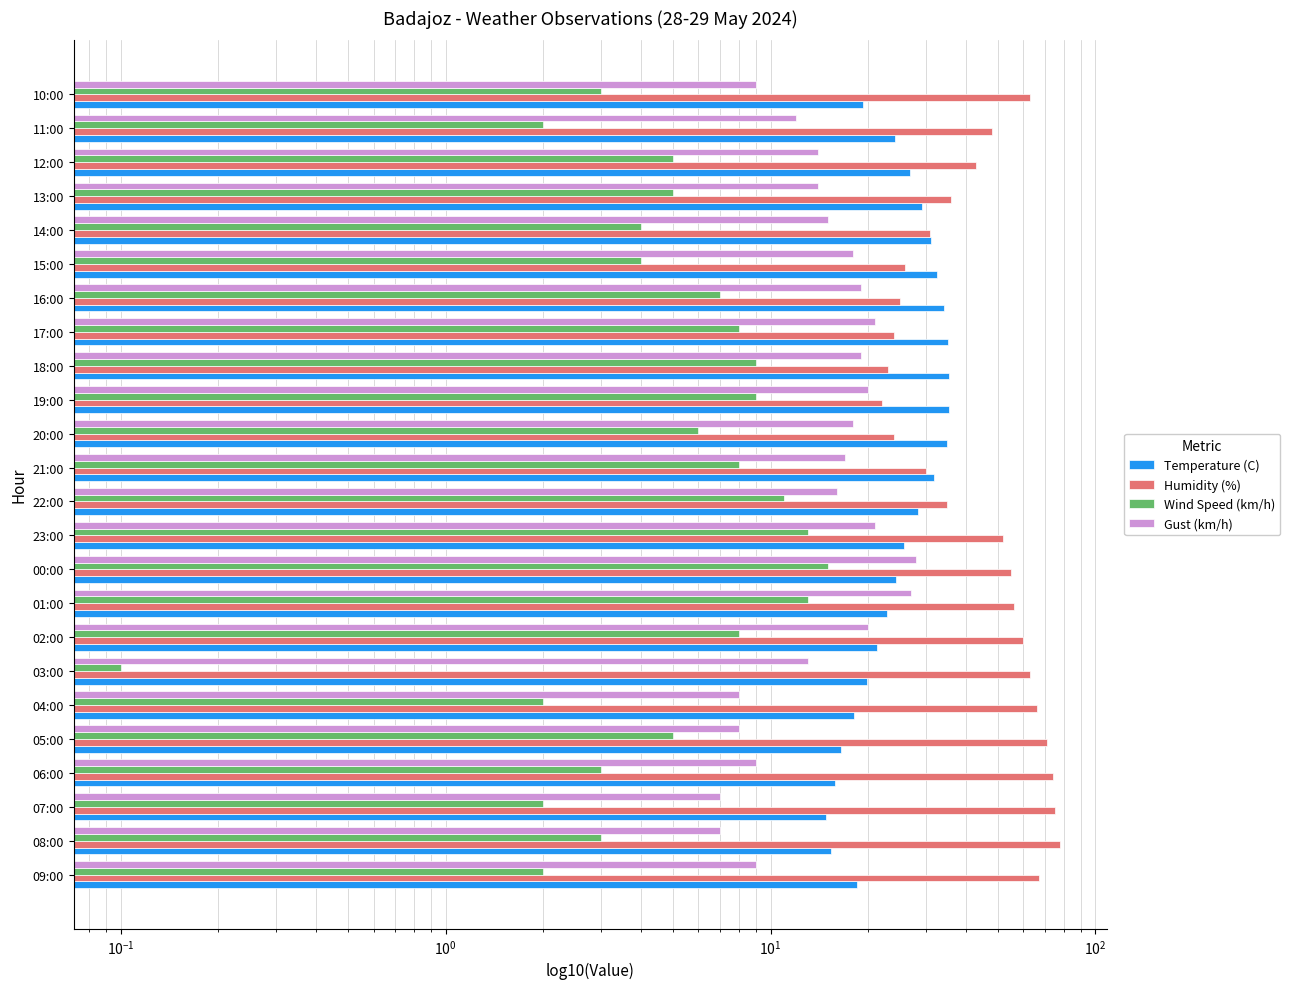

What is the difference between the highest and lowest values at 07:00?

73.0